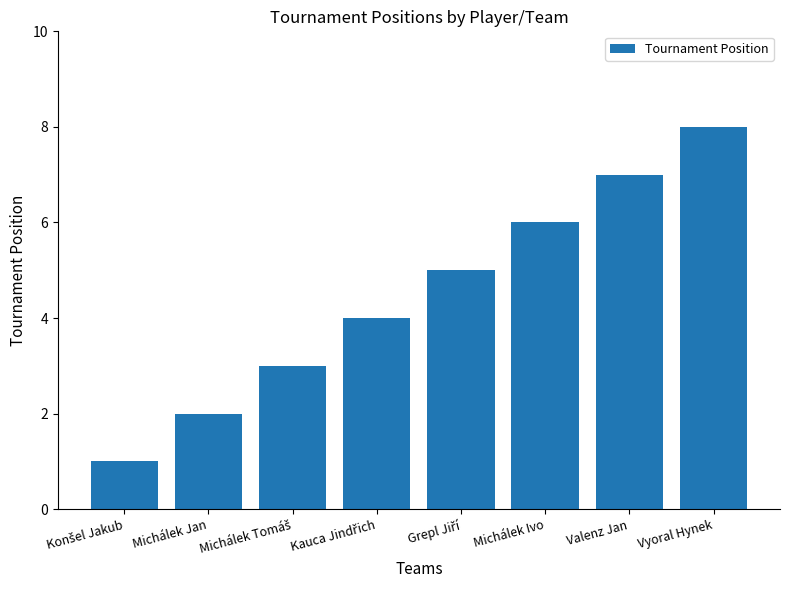

What is the label of the 6th bar from the left?

Michálek Ivo